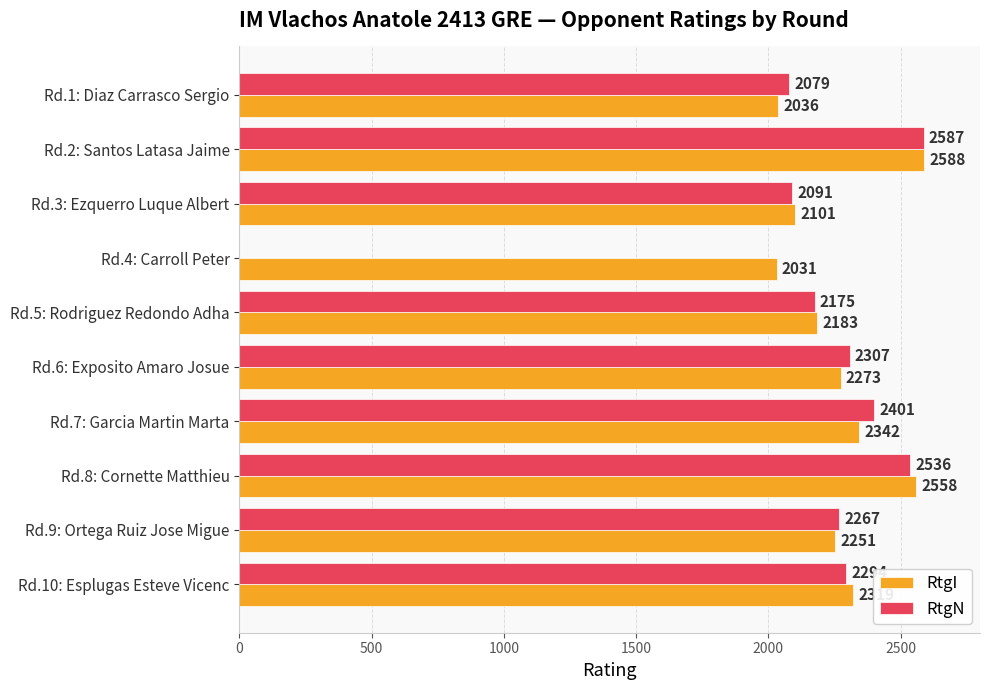

What is the total value across all series at Rd.7: Garcia Martin Marta?

4743